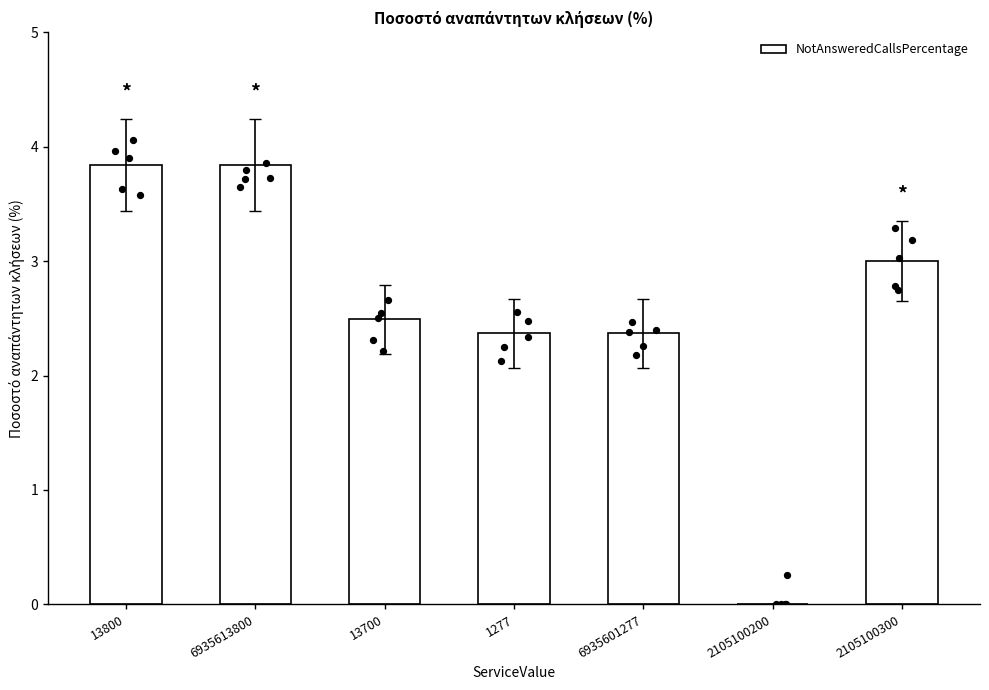

What is the change in value from 13800 to 1277?

-1.5